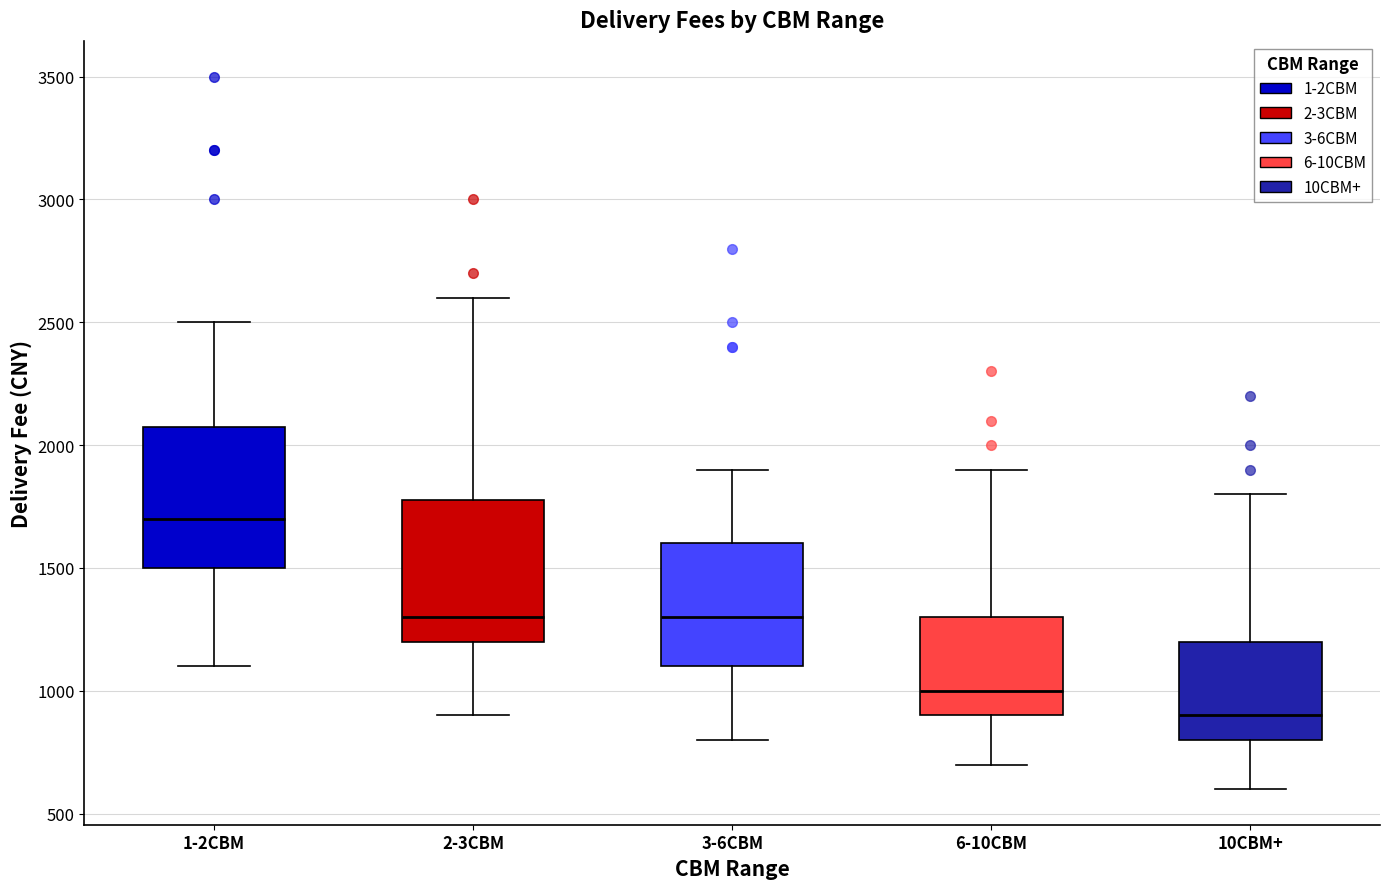

Where does the median line of the box for 3-6CBM sit on the y-axis? The values are not printed on the chart, so give them approximately, as read against the axis.

1300